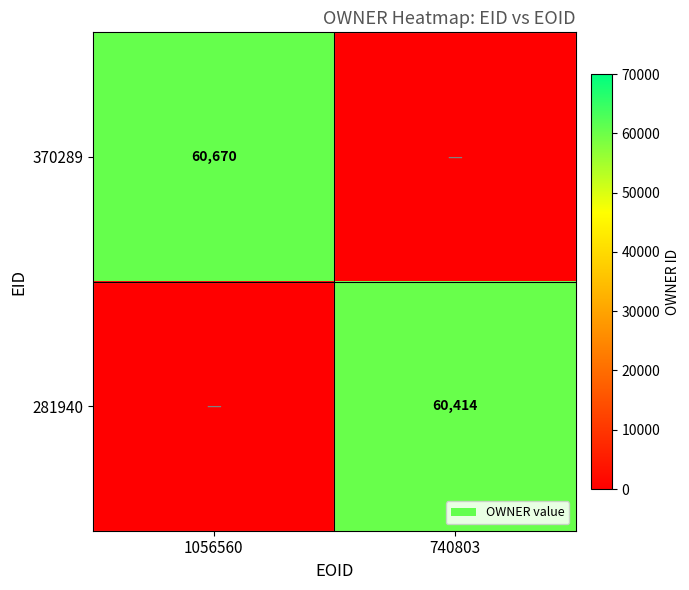

True or false: 370289 has a value of 100549 at 1056560.

False